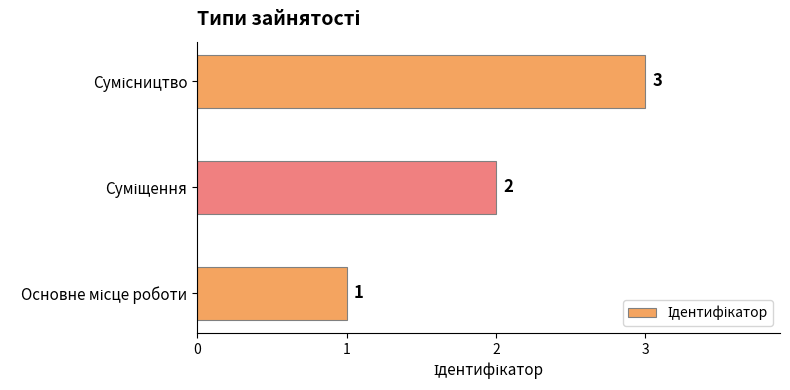

How many series are shown in this chart?

1